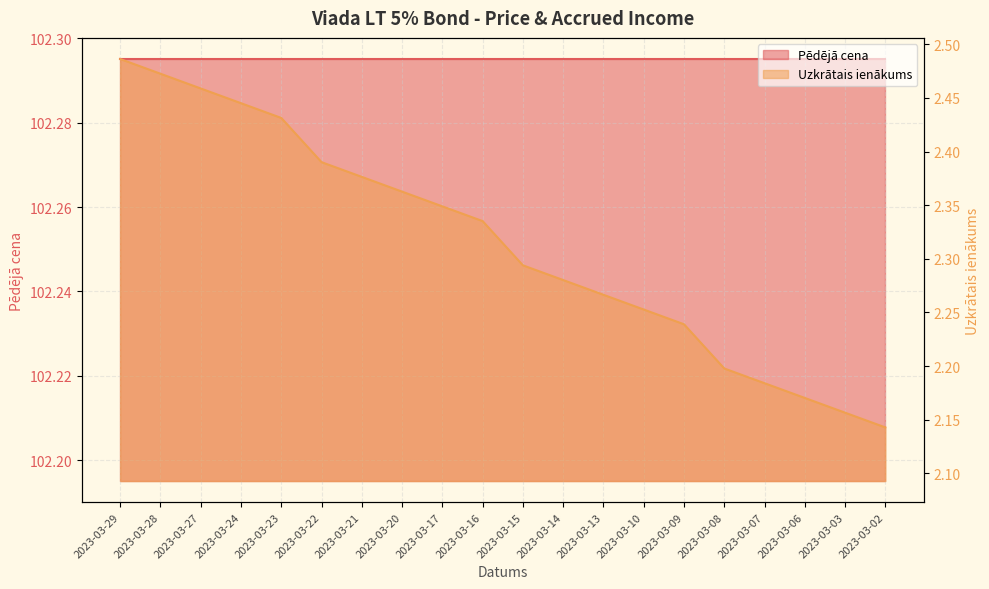

What is the difference between the maximum and minimum values?

0.3